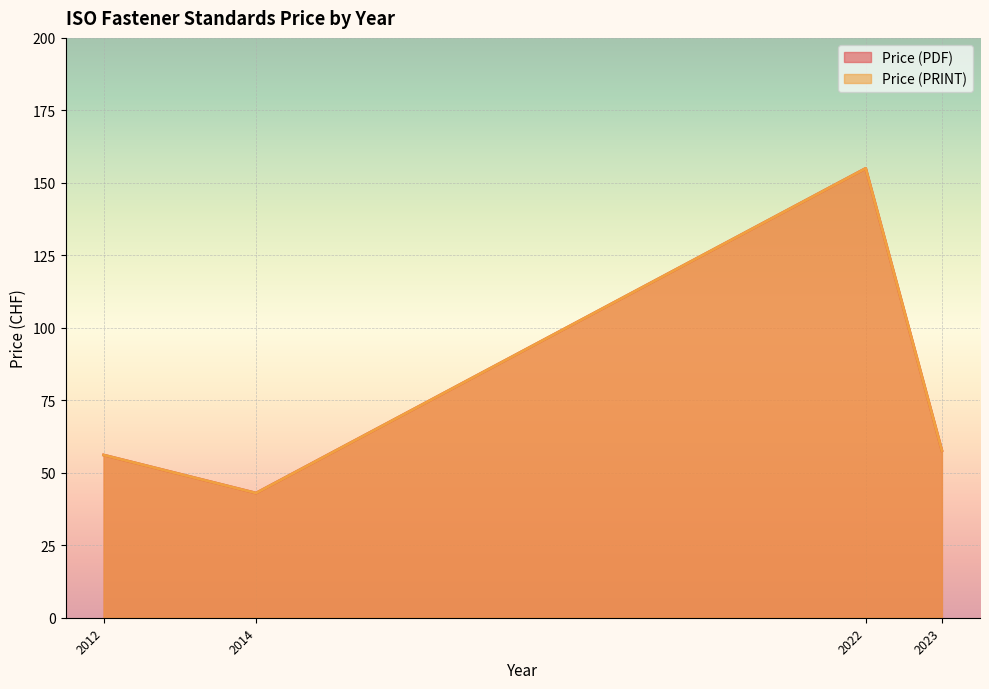

Does the chart display data point markers on the line(s)?

No